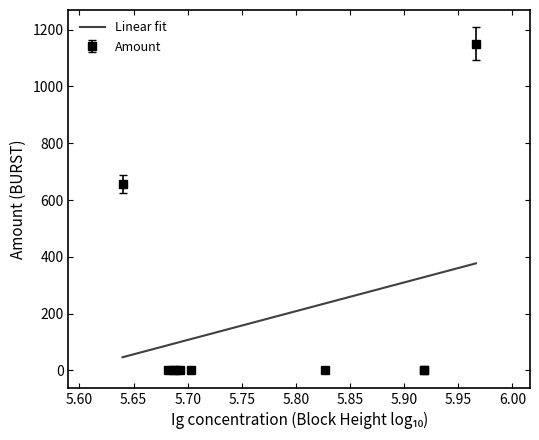

How many lines are shown in the chart?

1